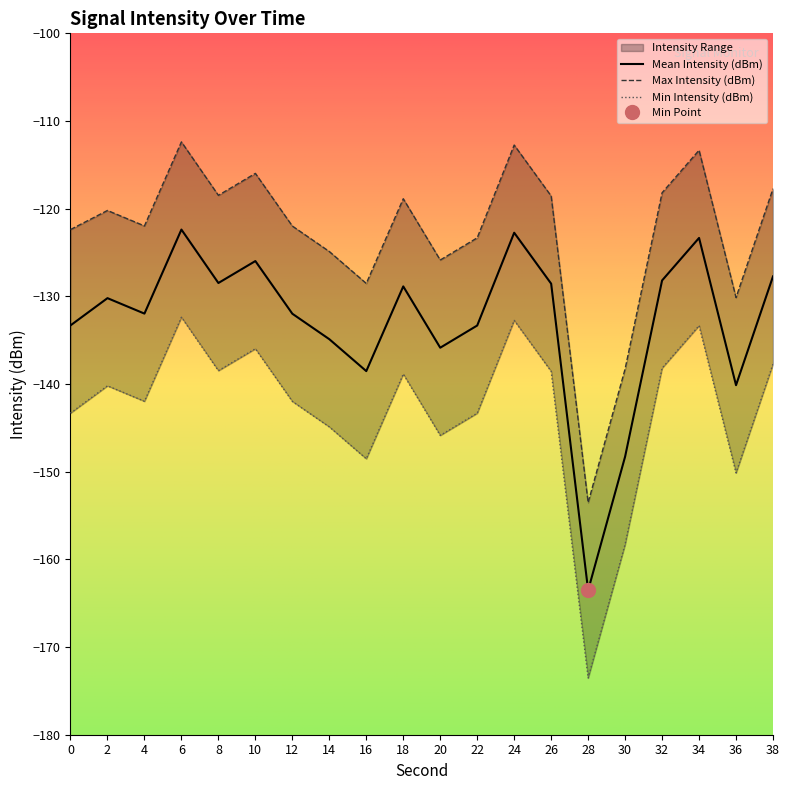

The Max Intensity (dBm) series shows -112.7 at 24. True or false?

True